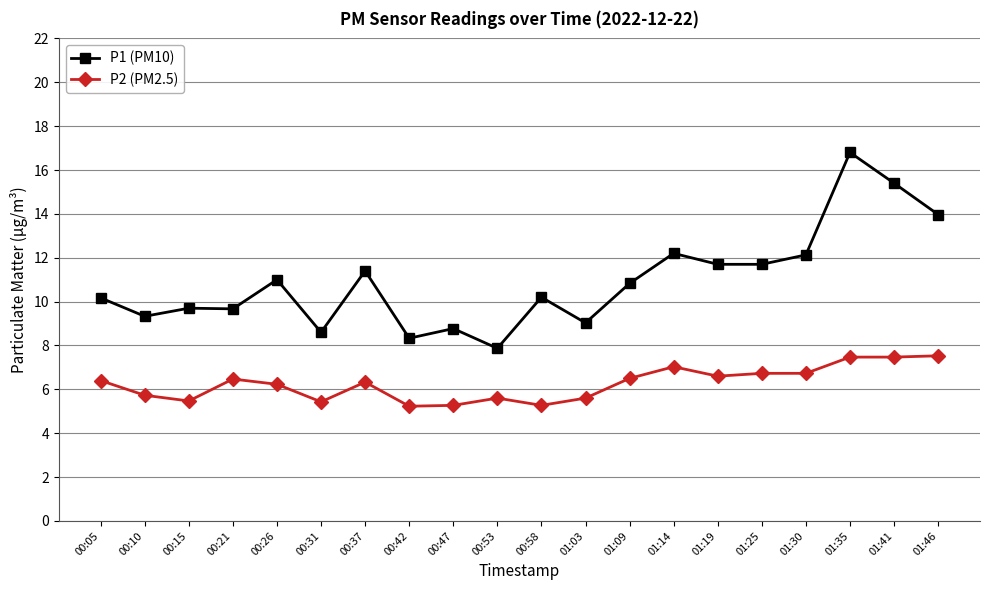

Rank the series by their maximum value, from lowest to highest.

P2 (PM2.5), P1 (PM10)